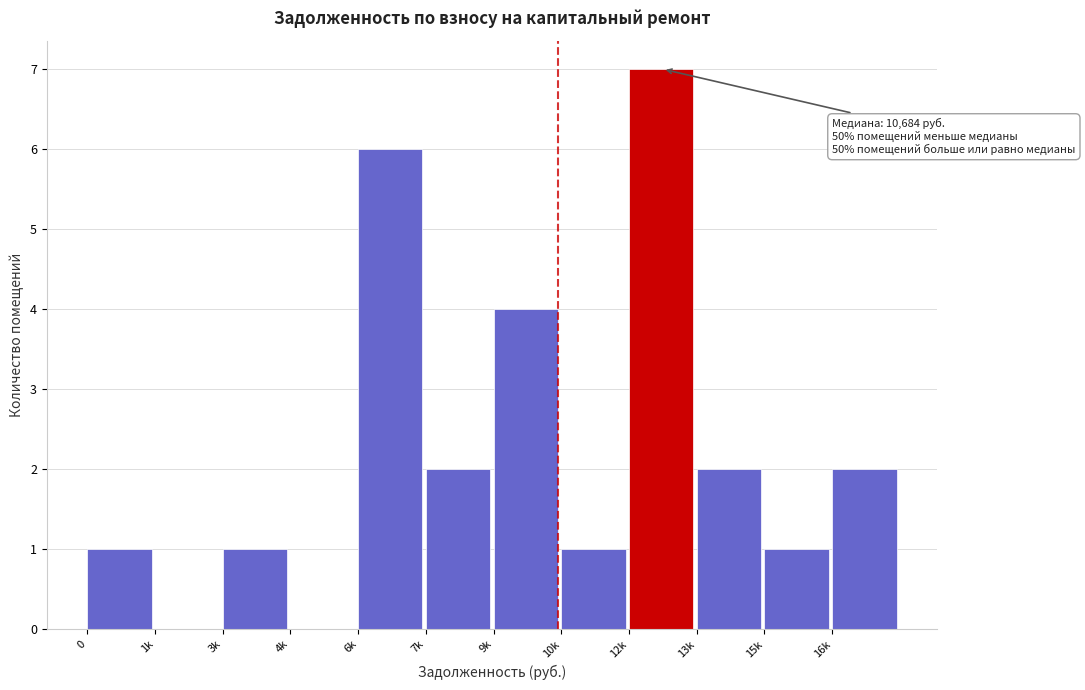

Reading left to right, what are all the values shown in this chart?

0=1	1k=0	3k=1	4k=0	6k=6	7k=2	9k=4	10k=1	12k=7	13k=2	15k=1	16k=2